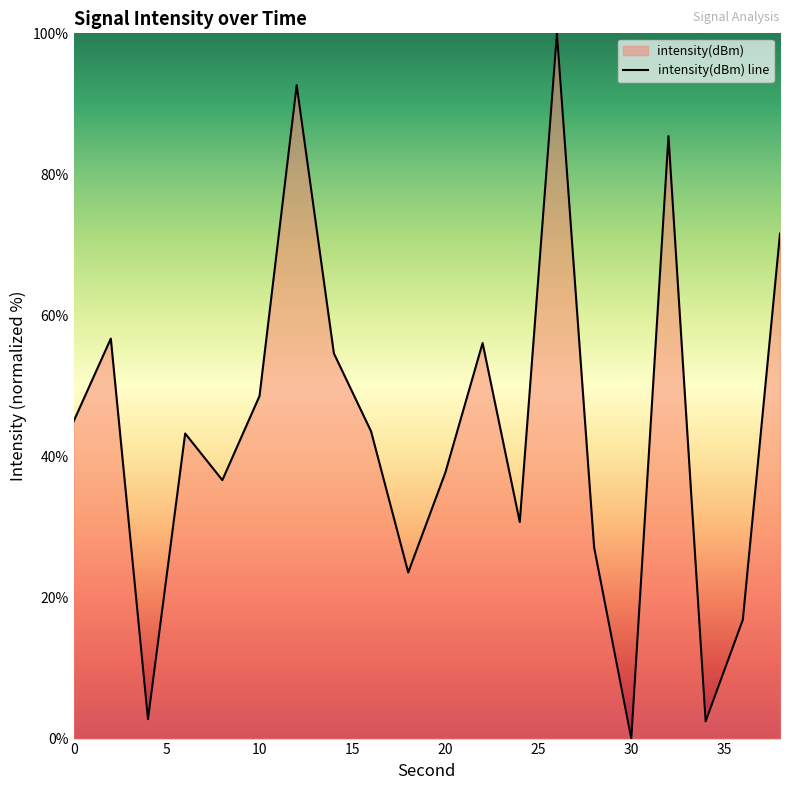

What is the average value?

43.8